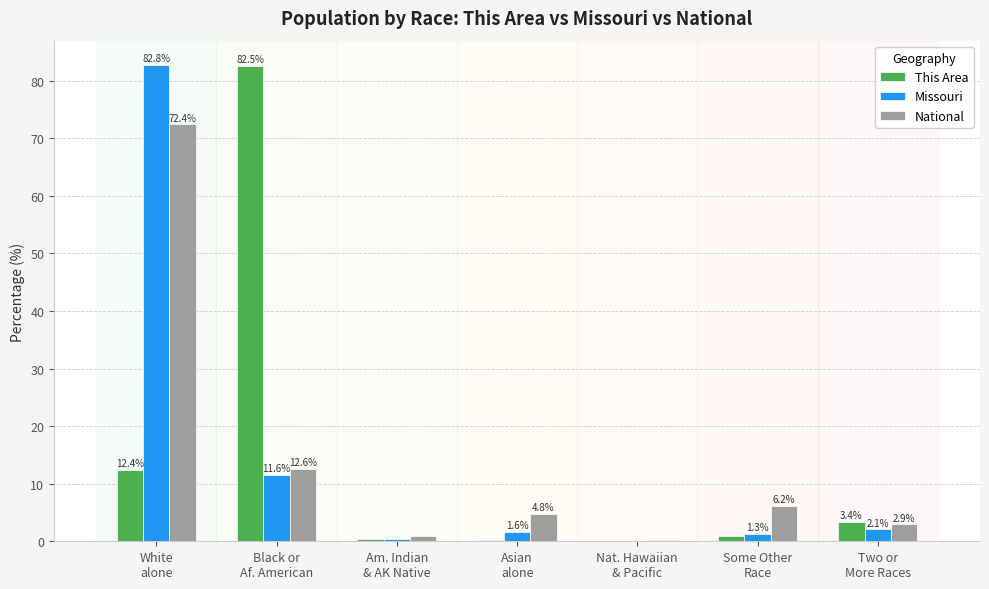

Which label corresponds to the largest value in the chart?

White
alone